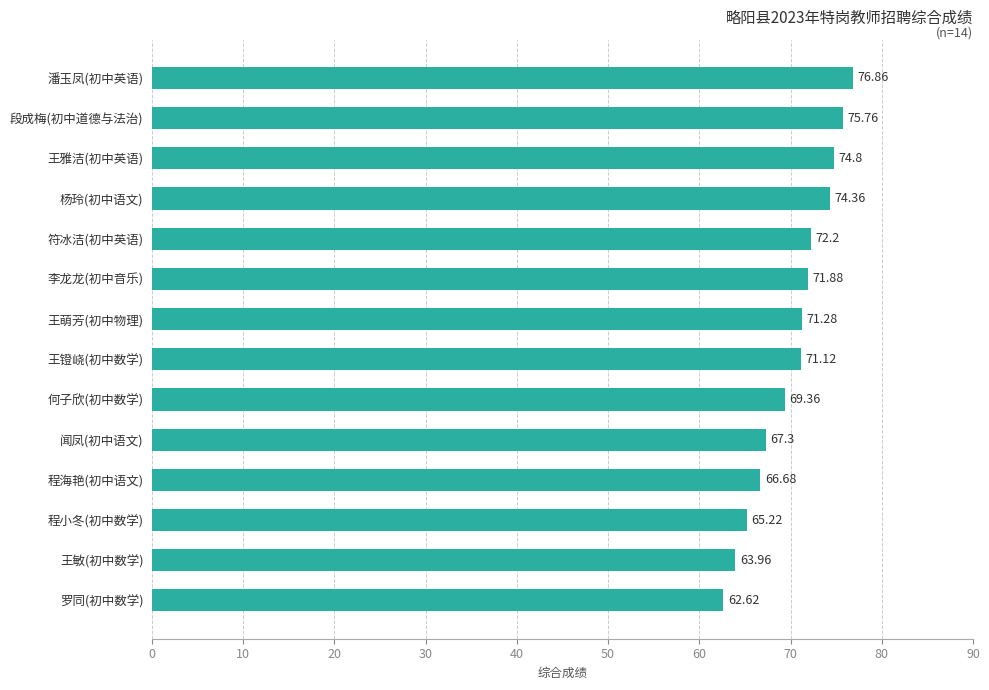

What is the difference between the values at 何子欣(初中数学) and 王雅洁(初中英语)?

5.4